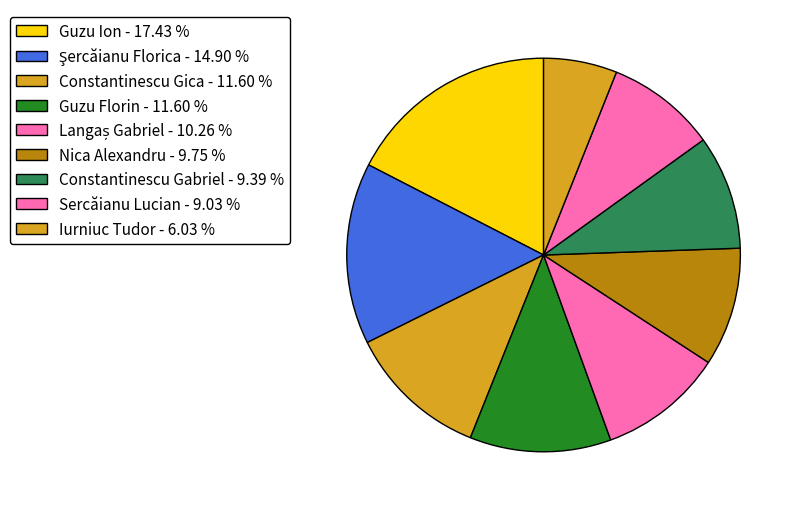

Rank the categories by value from highest to lowest.

Guzu Ion, Şercăianu Florica, Constantinescu Gica, Guzu Florin, Langaș Gabriel, Nica Alexandru, Constantinescu Gabriel, Sercăianu Lucian, Iurniuc Tudor